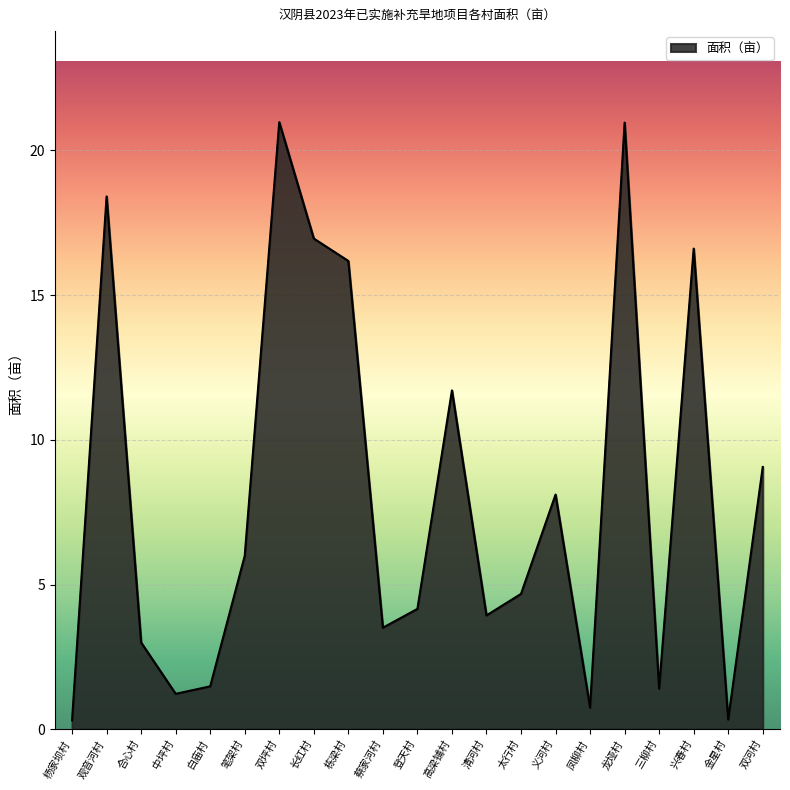

What position from the right is 杨家坝村?

21